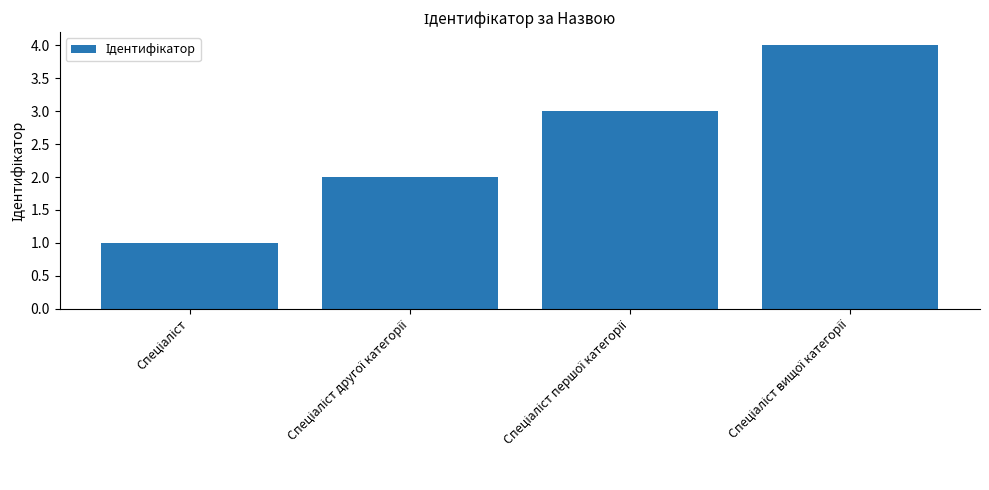

Count the values in the range 2 to 4.

3